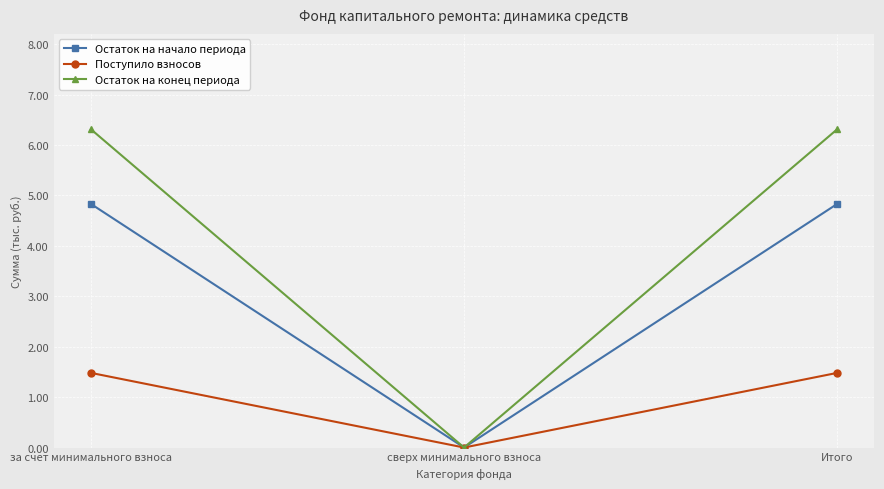

Where does the Поступило взносов series first go above 1?

за счет минимального взноса